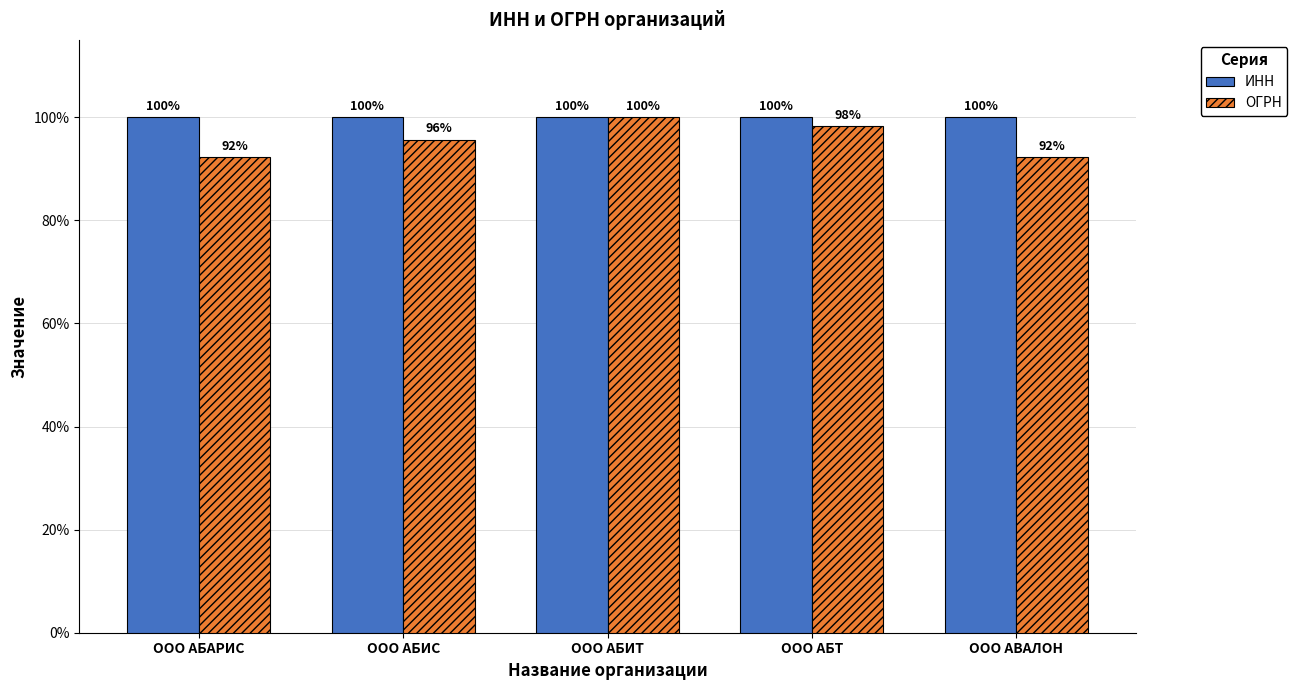

What are all the series names shown in the legend?

ИНН, ОГРН